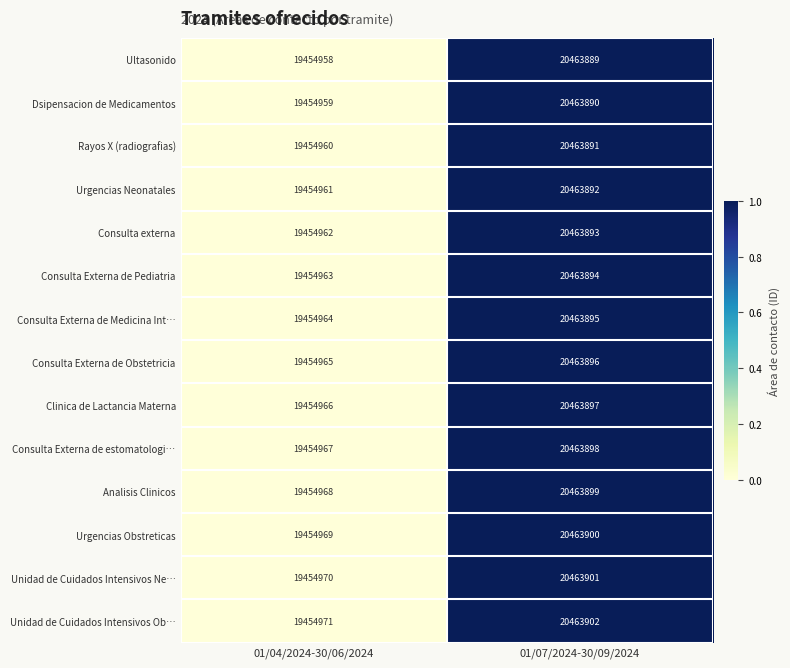

Is the value of Consulta Externa de Pediatria at 01/07/2024-30/09/2024 greater than the value of Unidad de Cuidados Intensivos Ob… at 01/07/2024-30/09/2024?

No